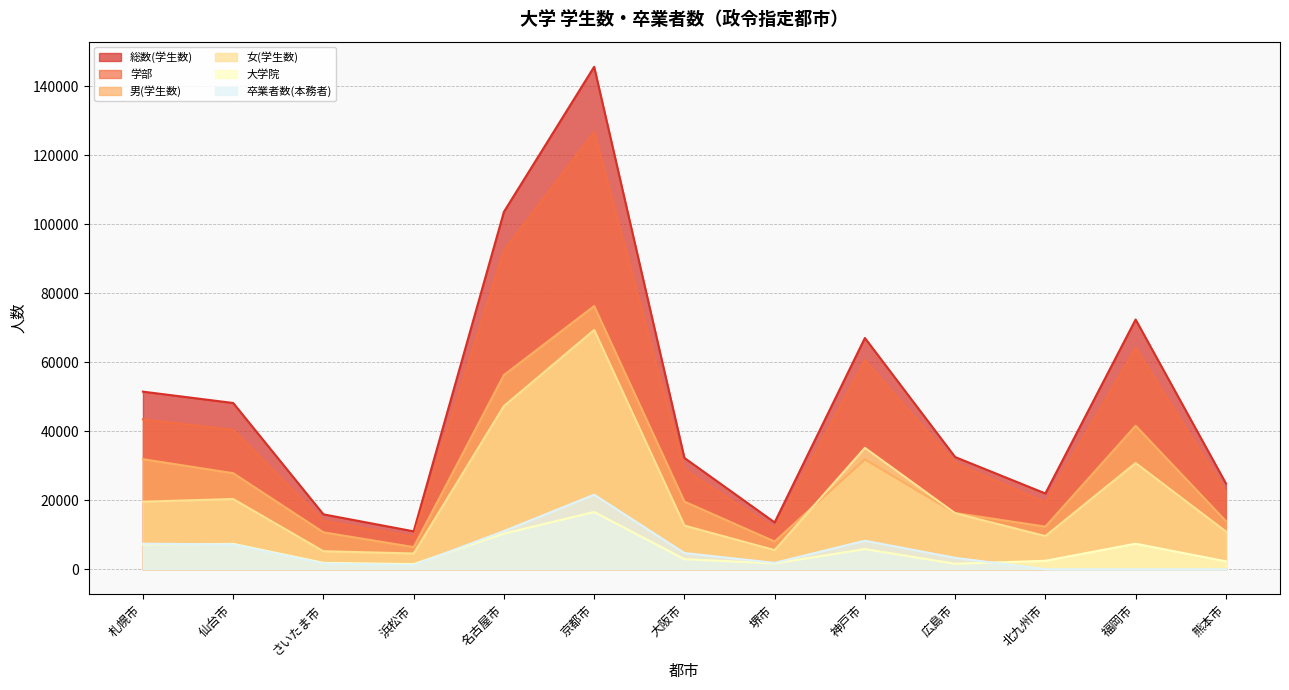

At which label does 女(学生数) first exceed 16229?

札幌市